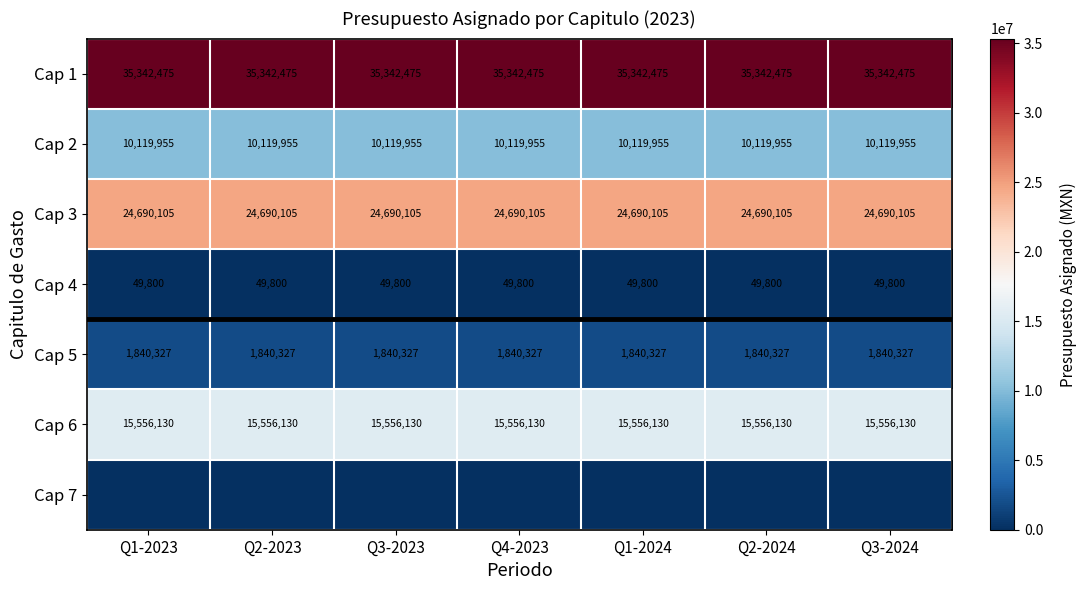

What value does the Cap 5 series have at Q3-2023?

1840327